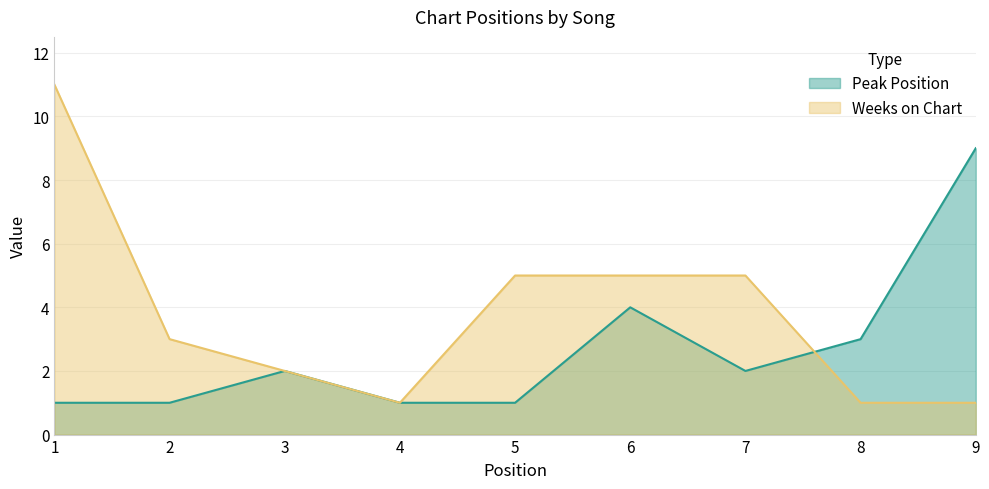

What is the sum of the Peak Position values at 8 and 1?

4